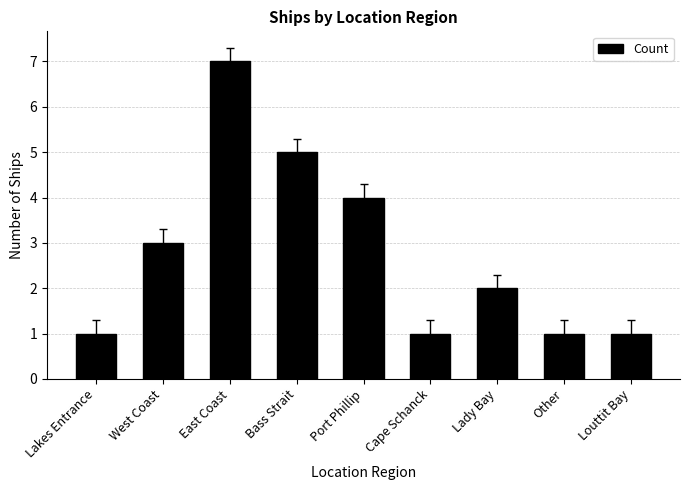

What is the label of the 5th bar from the right?

Port Phillip